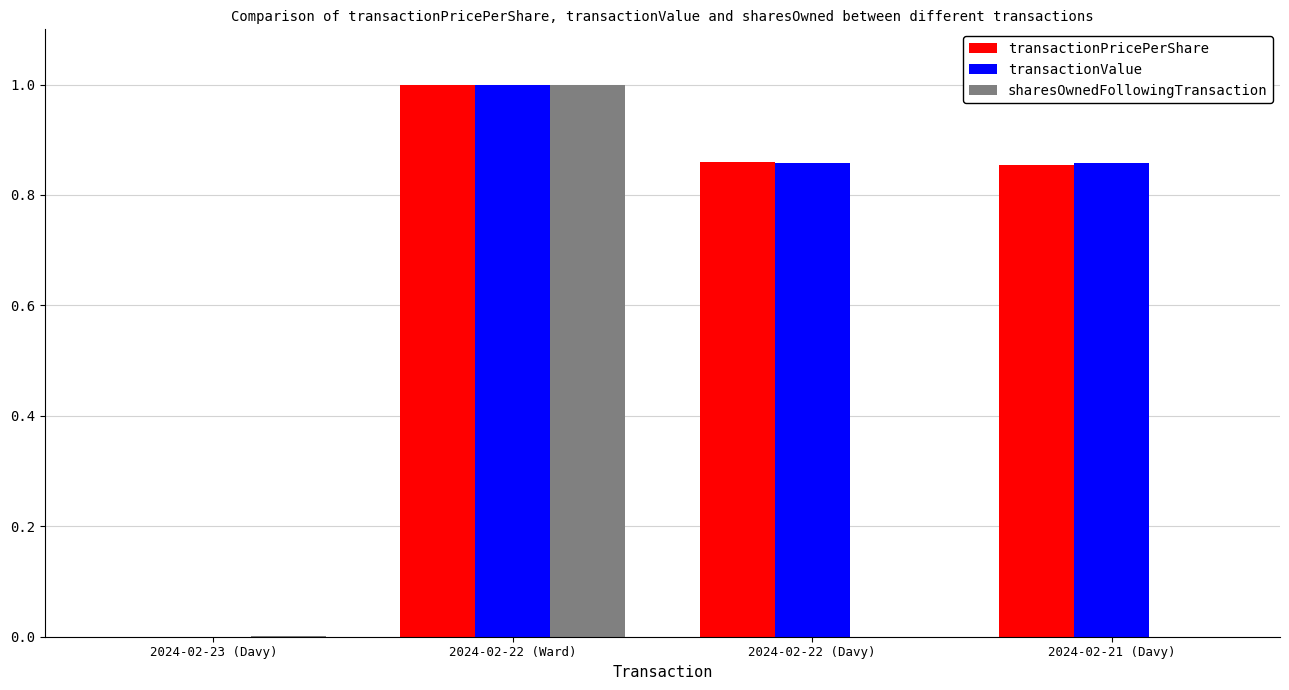

What is the difference between the transactionPricePerShare values at 2024-02-22 (Ward) and 2024-02-21 (Davy)?

0.1